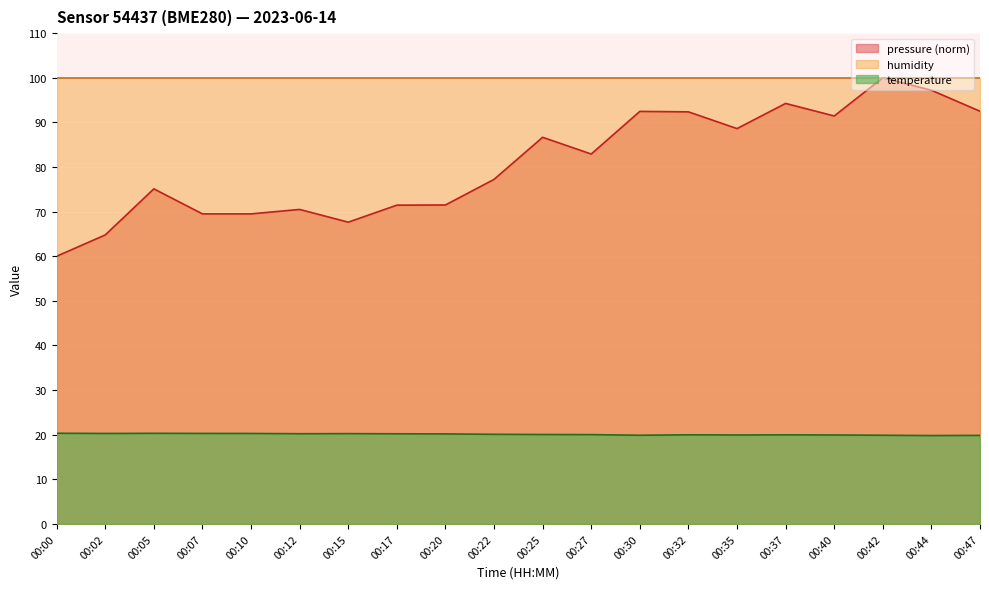

Rank the series at 00:32 from highest to lowest value.

humidity, pressure (norm), temperature